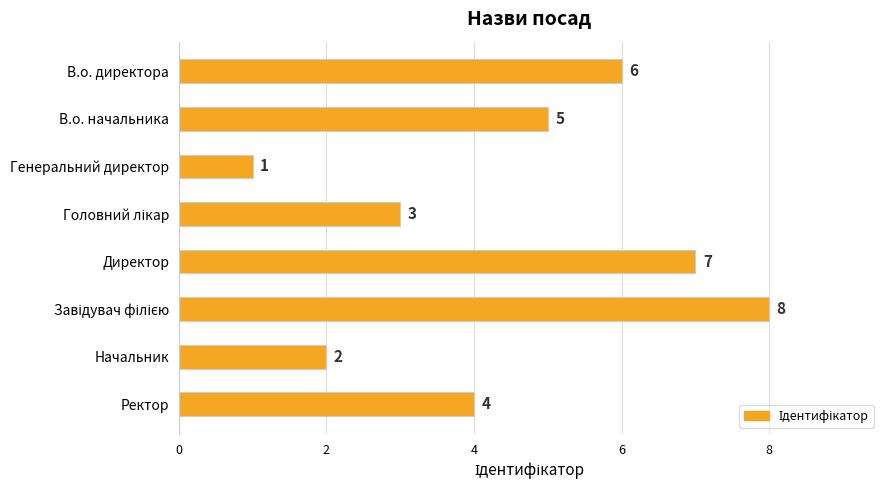

The chart shows a value of 1 at Генеральний директор. True or false?

True